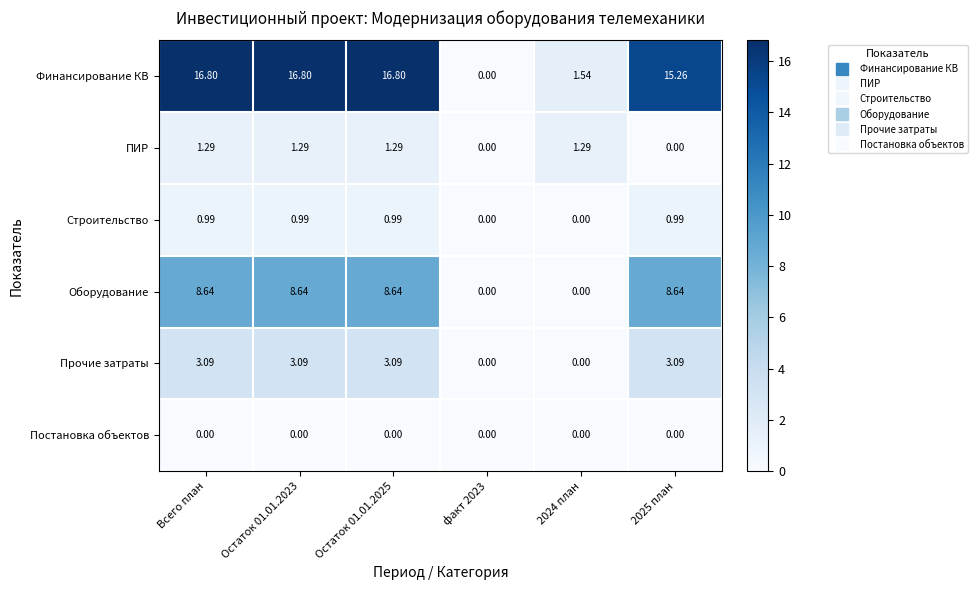

Between Всего план and 2024 план, which series saw the biggest shift?

Финансирование КВ